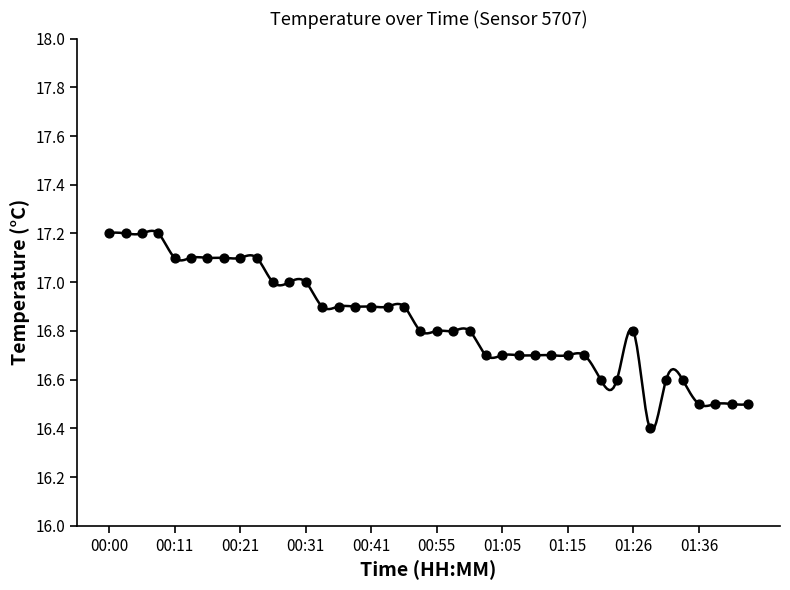

What is the ratio of the value at 01:43 to the value at 00:13?

1.0